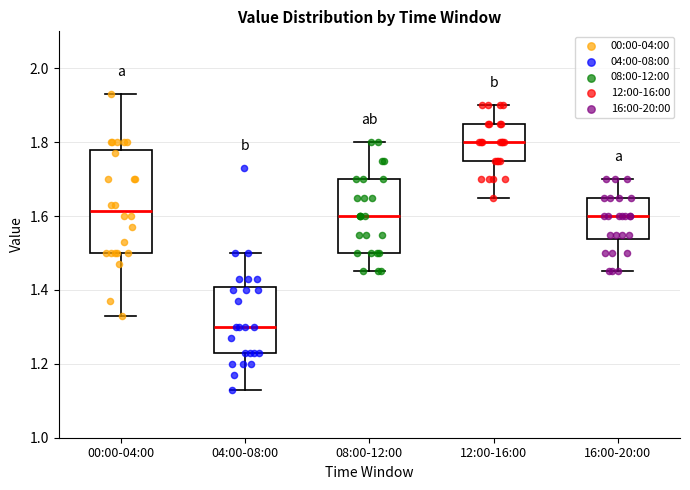

Where does the lower whisker of the box for 08:00-12:00 end on the y-axis? The values are not printed on the chart, so give them approximately, as read against the axis.

1.46